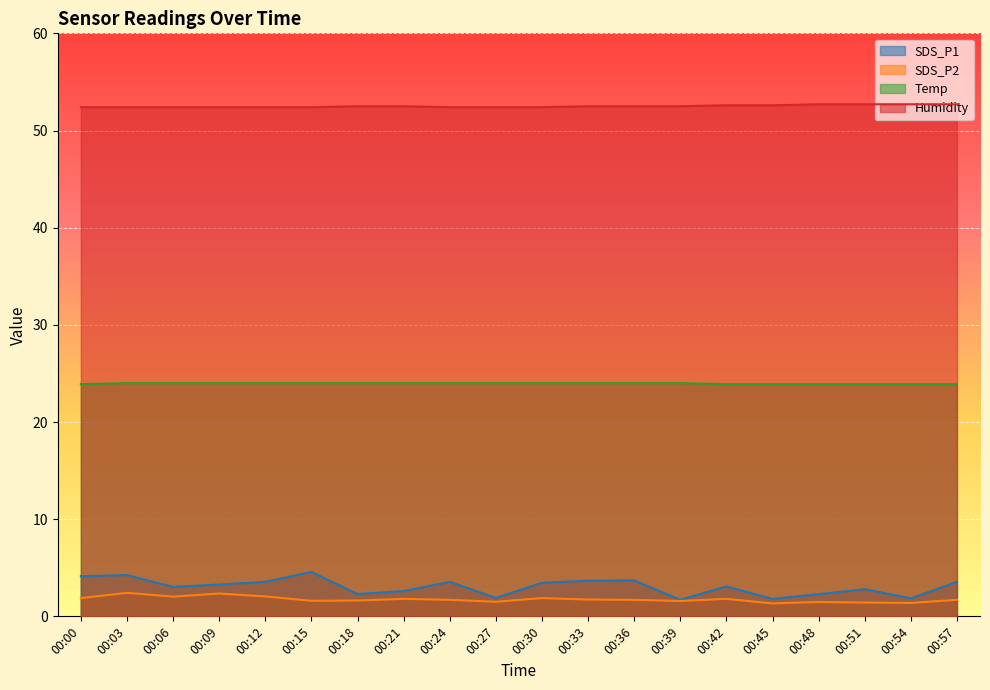

Is the value of Humidity at 00:09 greater than the value of SDS_P1 at 00:30?

Yes